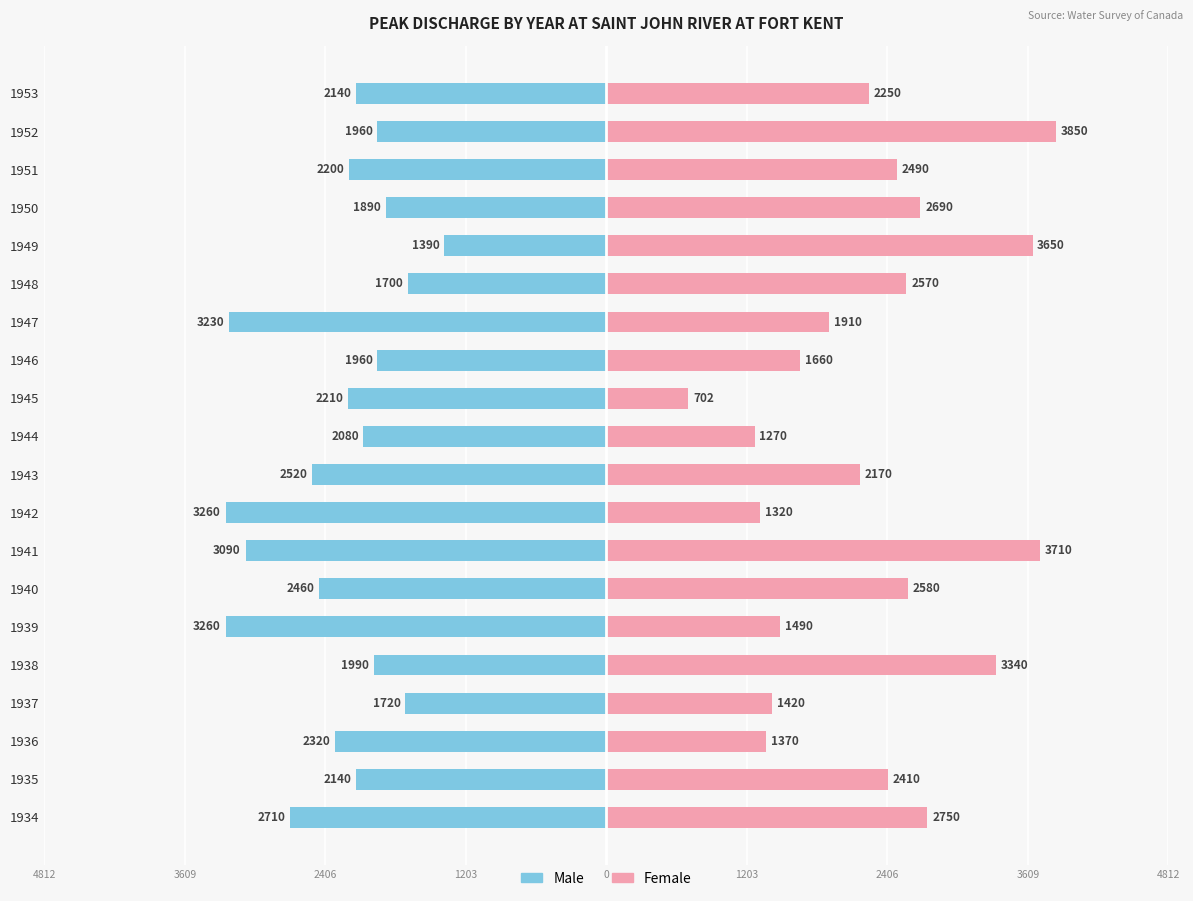

Reading right to left, list all the values displayed in this chart.

Male: -2140	-1960	-2200	-1890	-1390	-1700	-3230	-1960	-2210	-2080	-2520	-3260	-3090	-2460	-3260	-1990	-1720	-2320	-2140	-2710
Female: 2250	3850	2490	2690	3650	2570	1910	1660	702	1270	2170	1320	3710	2580	1490	3340	1420	1370	2410	2750